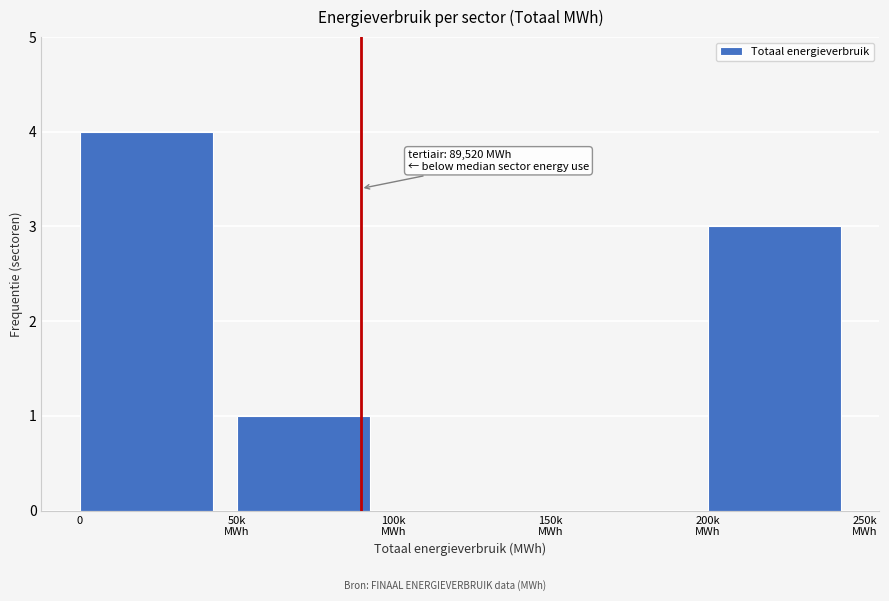

What is the sum of all values?

8